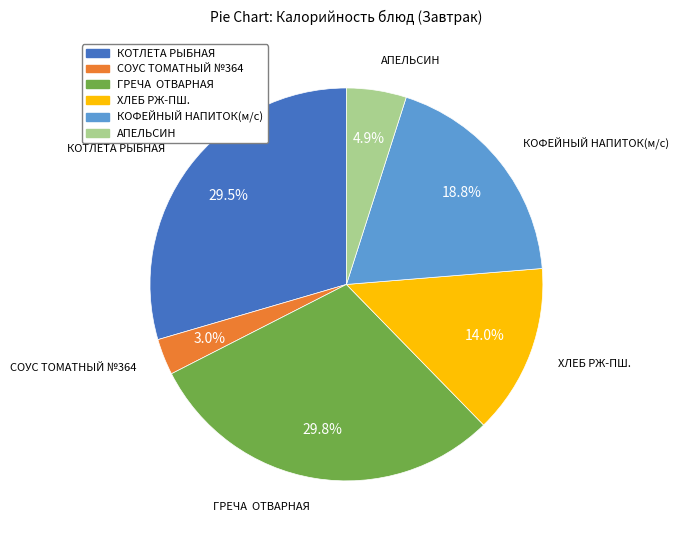

Between ХЛЕБ РЖ-ПШ. and ГРЕЧА ОТВАРНАЯ, which is larger?

ГРЕЧА ОТВАРНАЯ